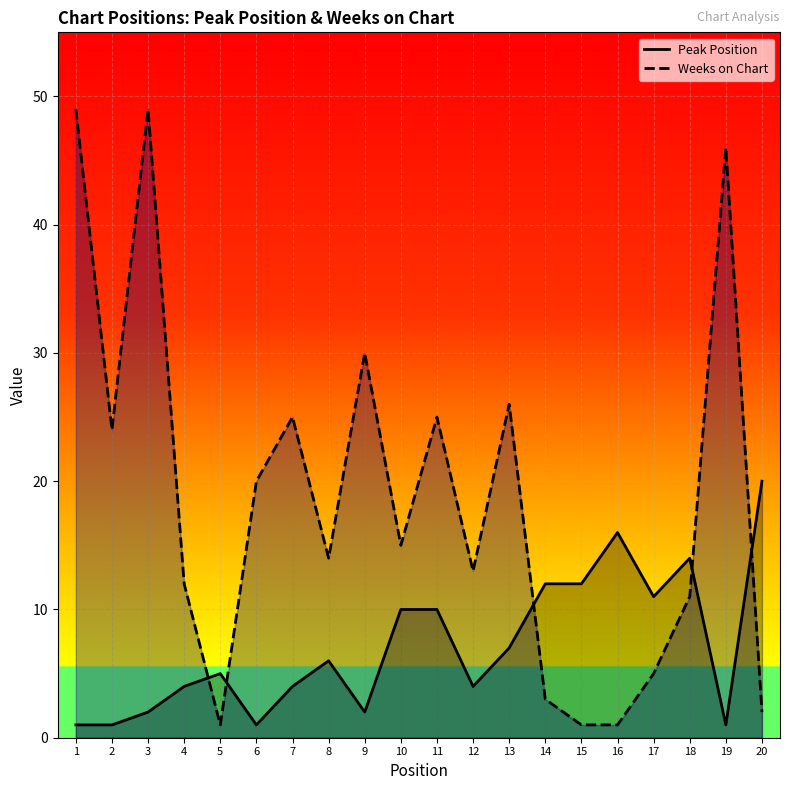

True or false: Weeks on Chart has more than 1 points higher than both neighbors.

True